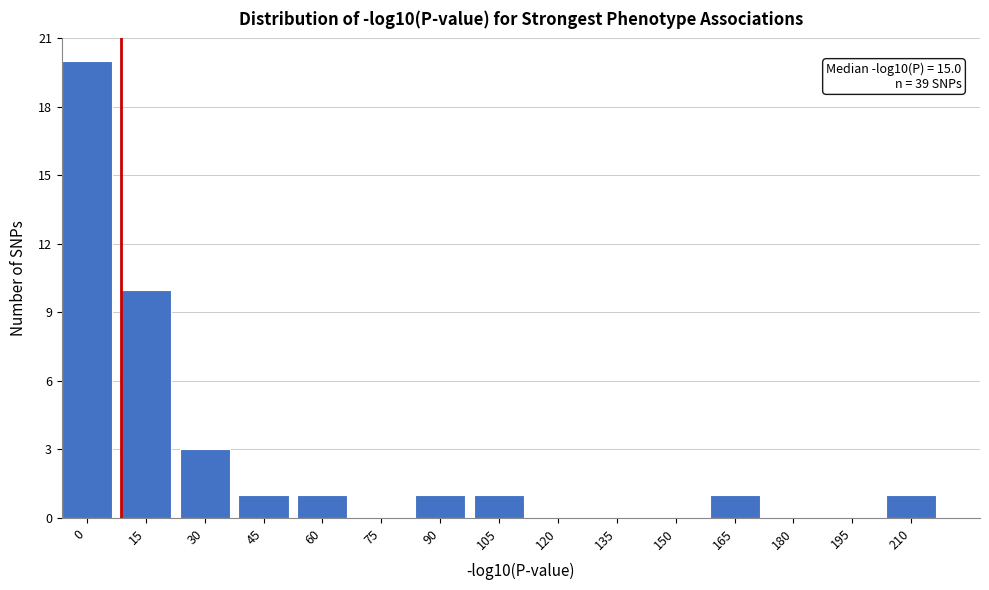

Reading right to left, extract all data points from this chart.

210=1	195=0	180=0	165=1	150=0	135=0	120=0	105=1	90=1	75=0	60=1	45=1	30=3	15=10	0=20